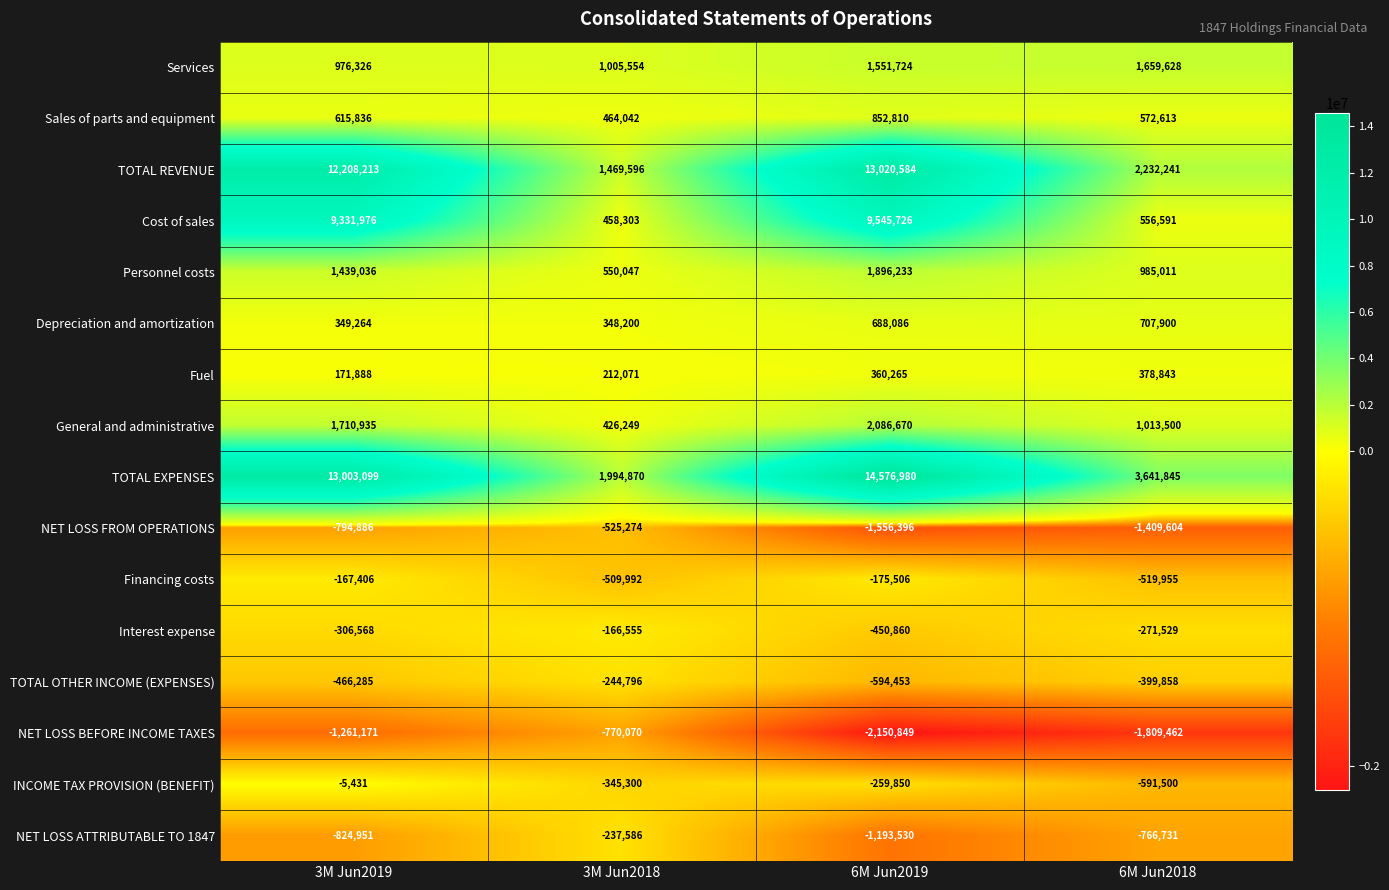

Rank the series by their maximum value, from lowest to highest.

NET LOSS BEFORE INCOME TAXES, NET LOSS FROM OPERATIONS, TOTAL OTHER INCOME (EXPENSES), NET LOSS ATTRIBUTABLE TO 1847, Financing costs, Interest expense, INCOME TAX PROVISION (BENEFIT), Fuel, Depreciation and amortization, Sales of parts and equipment, Services, Personnel costs, General and administrative, Cost of sales, TOTAL REVENUE, TOTAL EXPENSES